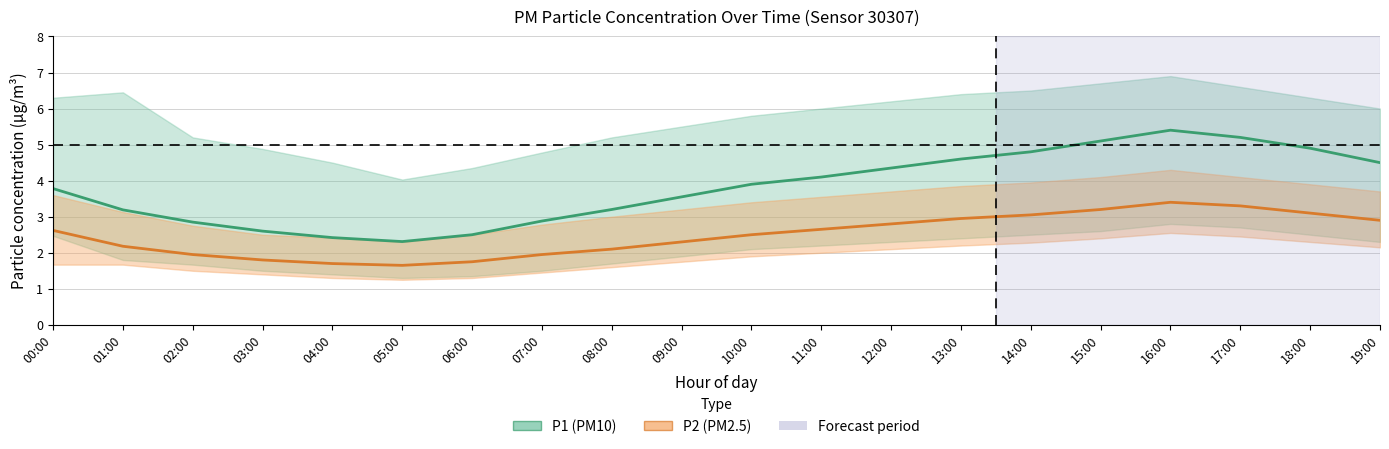

Between 04:00 and 16:00, which series saw the biggest shift?

P1 (PM10) mean